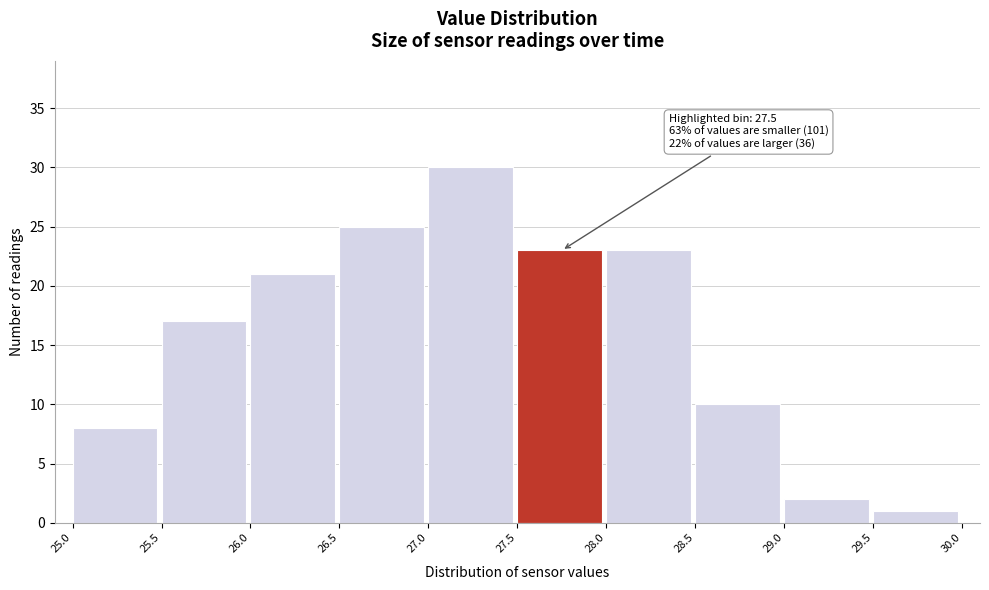

Which range on the x-axis has the tallest bar?

27.0 to 27.5